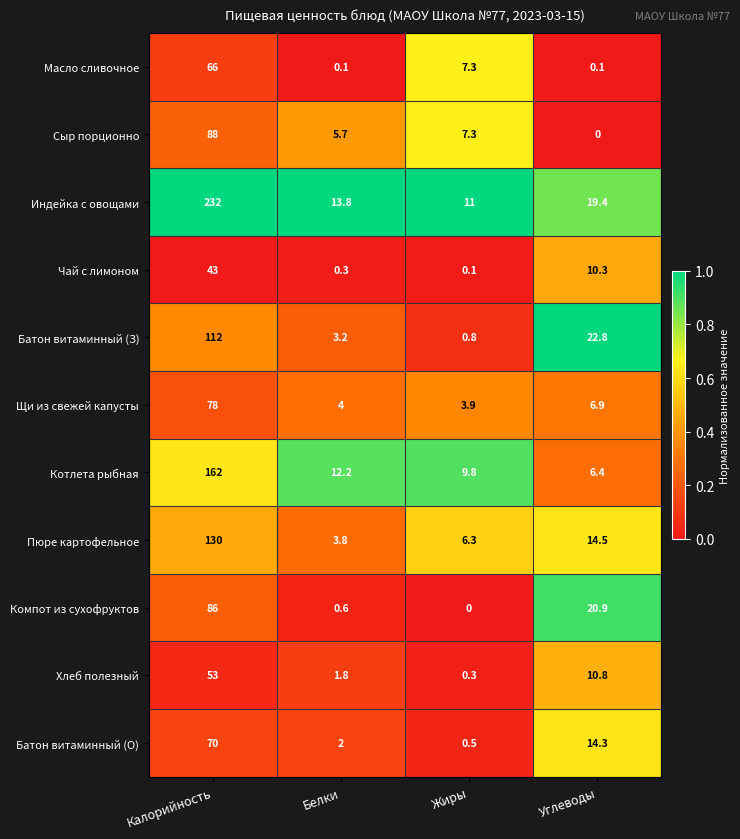

Which series has the widest spread of values?

Индейка с овощами